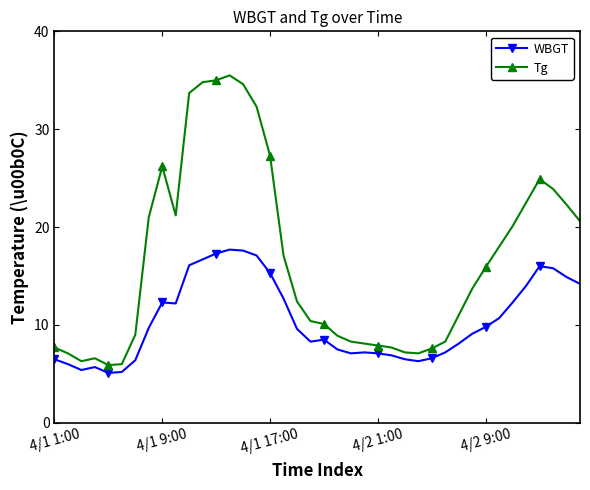

True or false: WBGT has more than 1 interior local peaks.

True